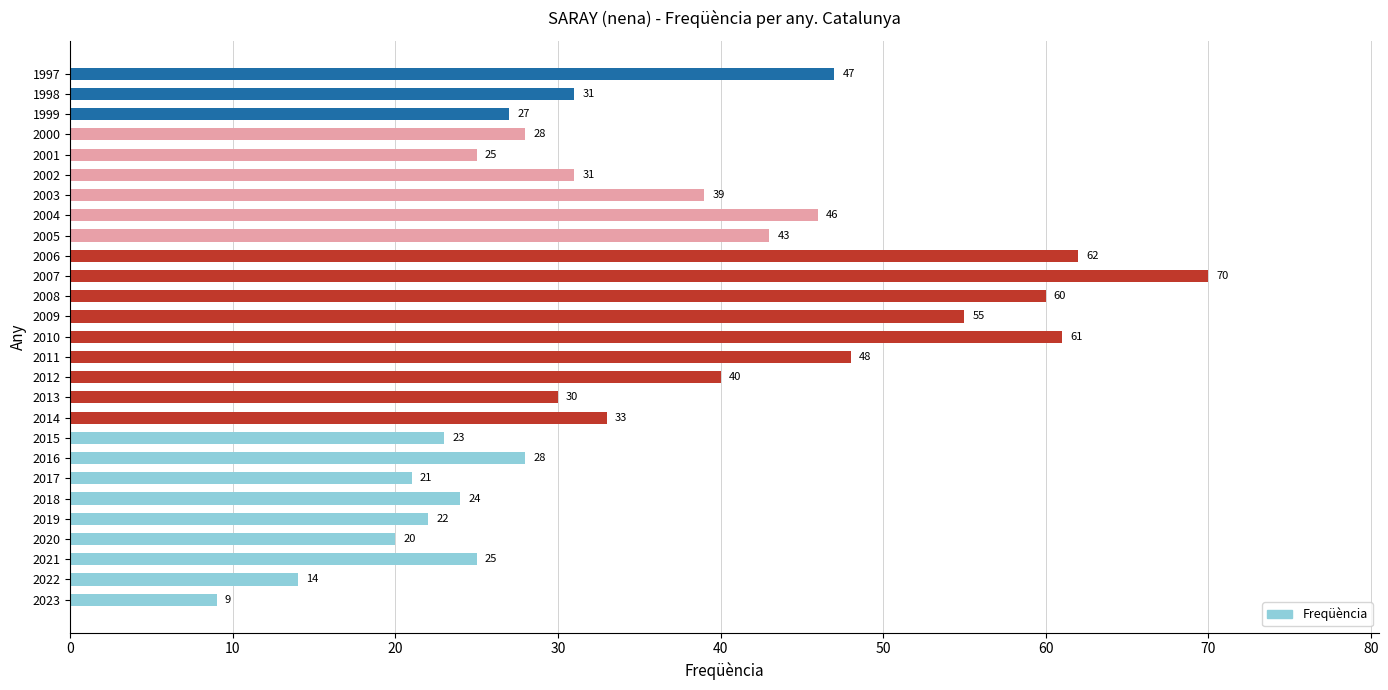

Does the chart contain any negative values?

No